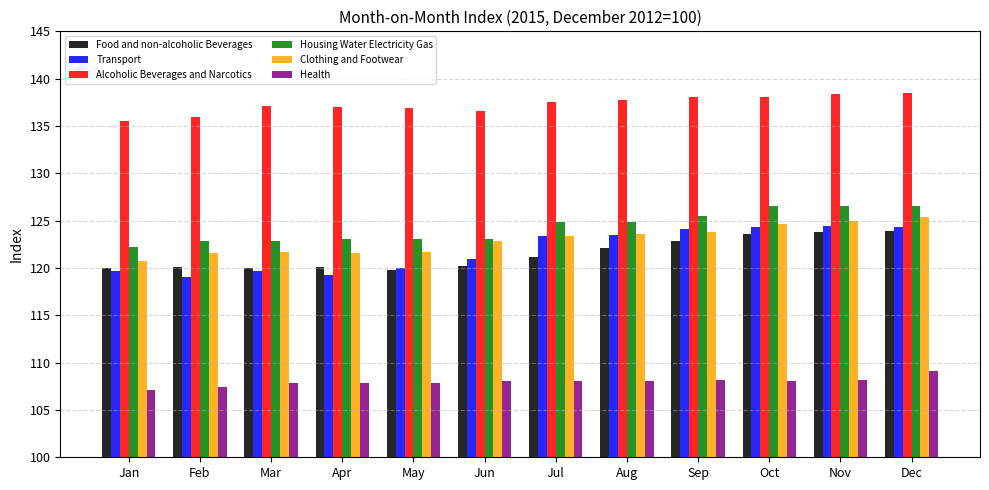

What is the difference between the second highest and minimum values in the Health series?

1.1